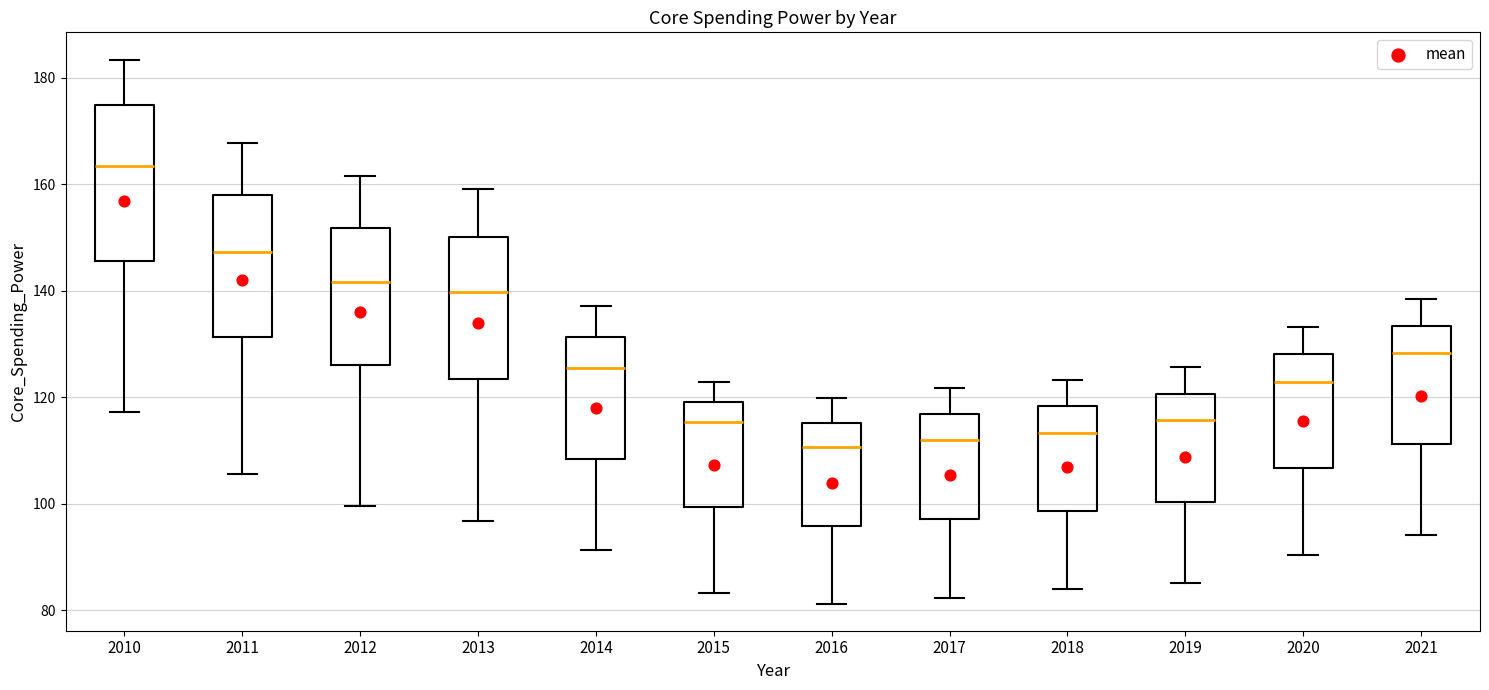

Reading left to right, read every box against the y-axis: the position of its median line, the range the box covers, and the ends of its whiskers. The values are not printed on the chart, so give them approximately, as read against the axis.

2010: median 164, box 146 to 174, whiskers 118 to 184
2011: median 148, box 132 to 158, whiskers 106 to 168
2012: median 142, box 126 to 152, whiskers 100 to 162
2013: median 140, box 124 to 150, whiskers 96 to 160
2014: median 126, box 108 to 132, whiskers 92 to 138
2015: median 116, box 100 to 120, whiskers 84 to 122
2016: median 110, box 96 to 116, whiskers 82 to 120
2017: median 112, box 98 to 116, whiskers 82 to 122
2018: median 114, box 98 to 118, whiskers 84 to 124
2019: median 116, box 100 to 120, whiskers 86 to 126
2020: median 122, box 106 to 128, whiskers 90 to 134
2021: median 128, box 112 to 134, whiskers 94 to 138